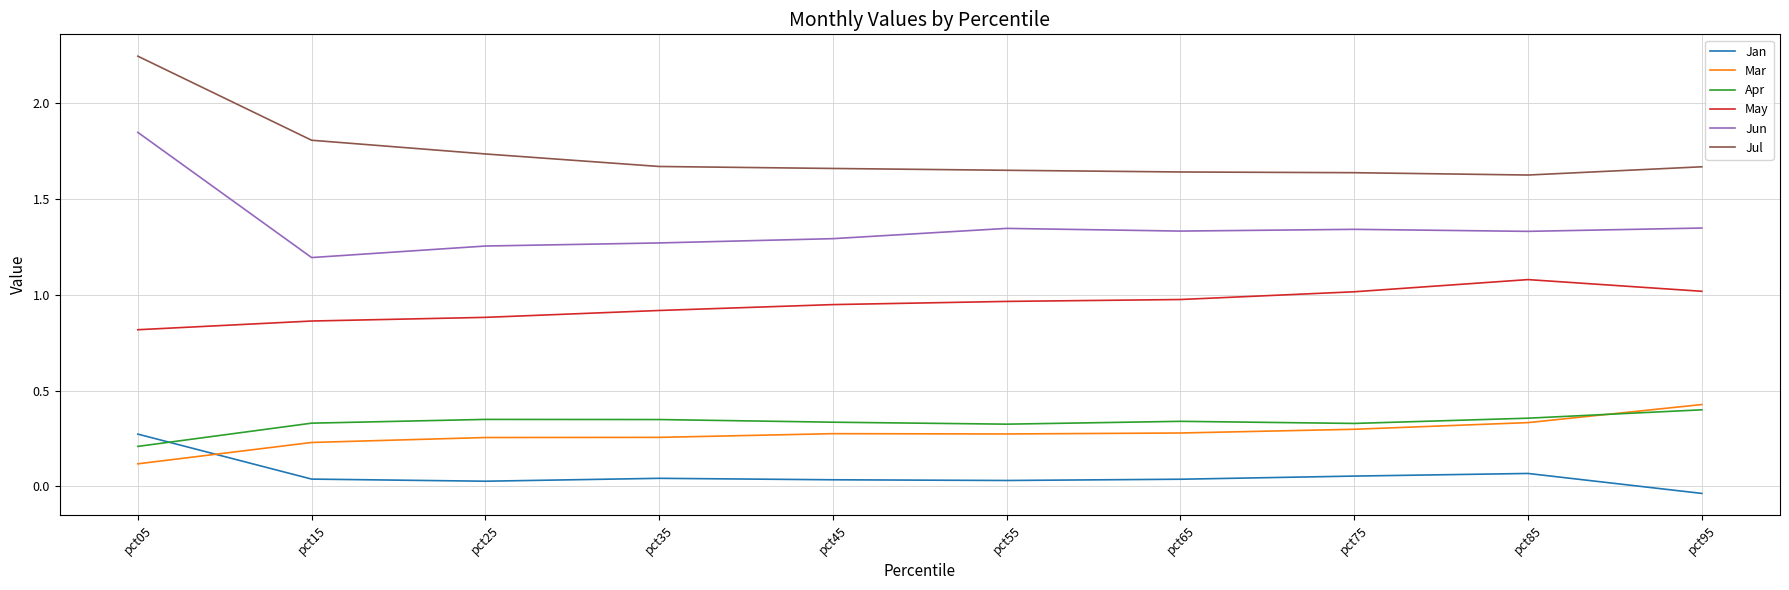

Where is Apr nearest to the value 0?

pct05